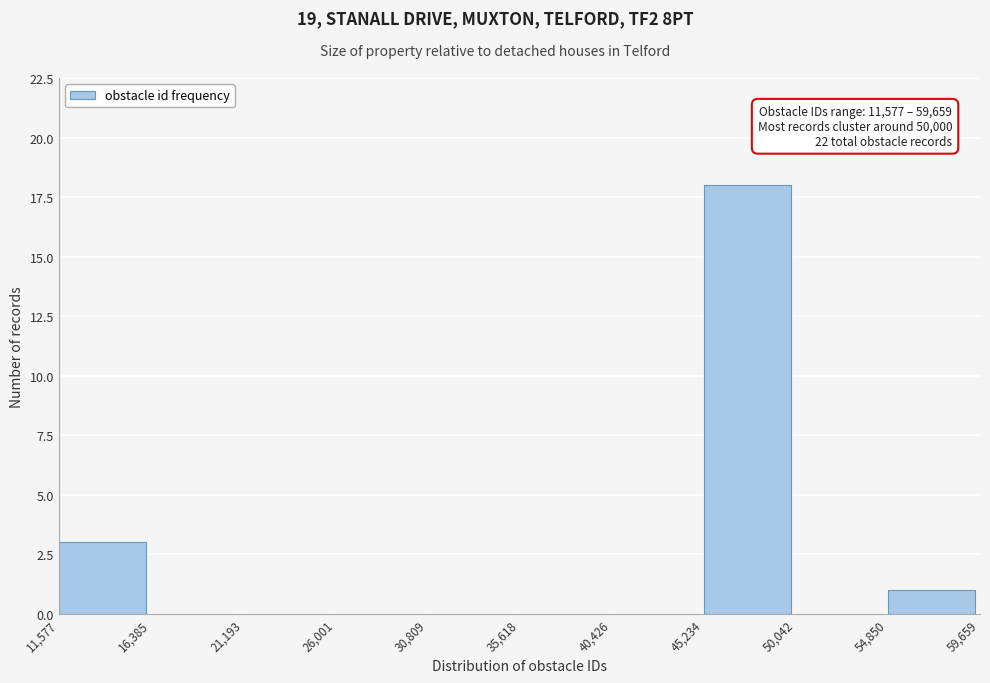

Over which range of the x-axis is the bar tallest?

45,234 to 50,042